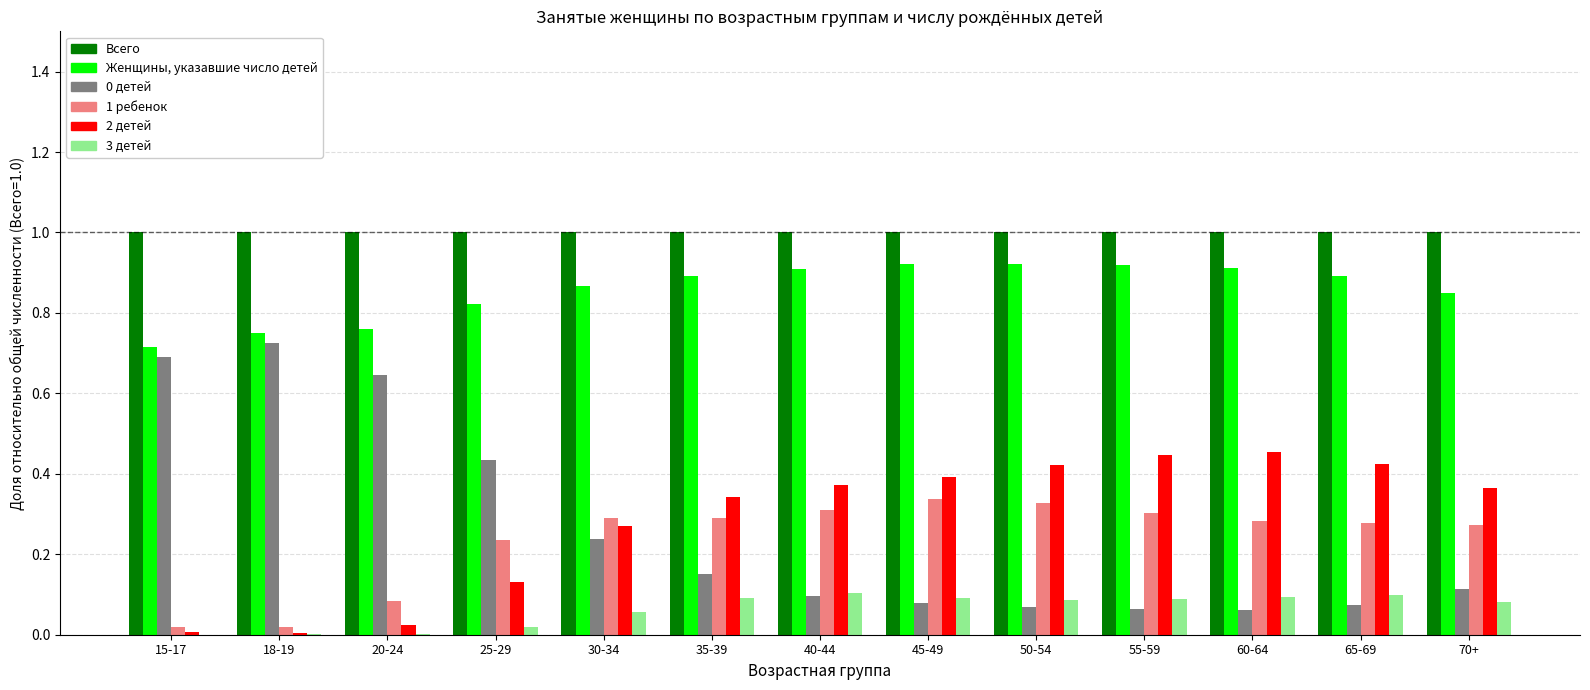

The 3 детей series shows 0.1 at 60-64. True or false?

True